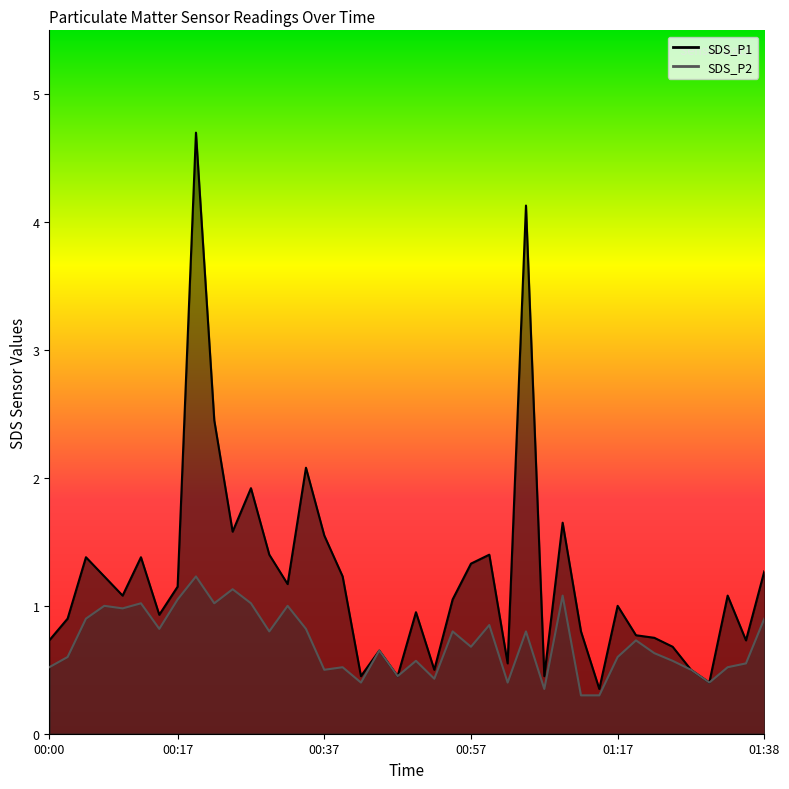

True or false: SDS_P1 has a value of 0.5 at 01:07.

True